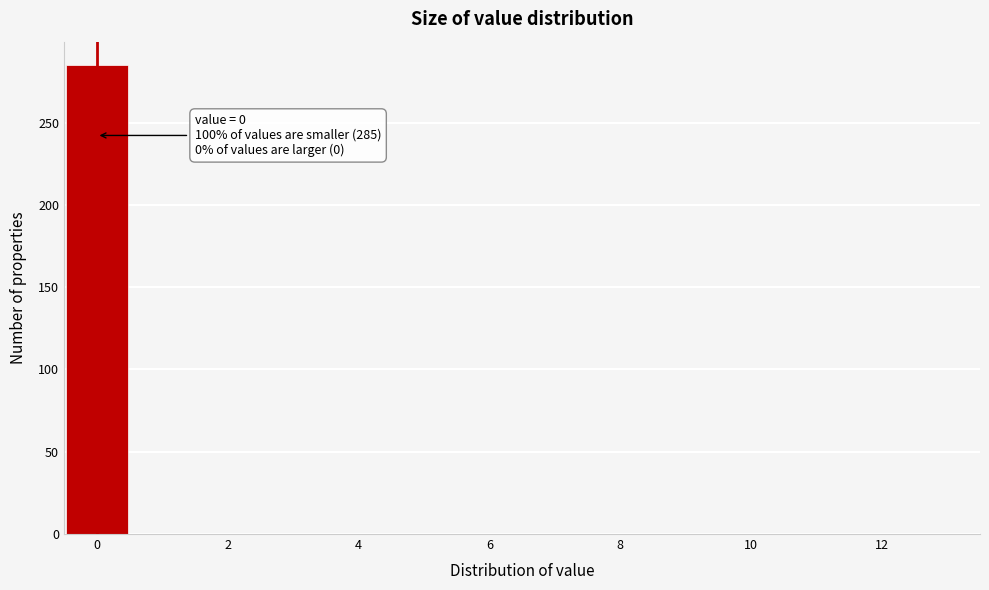

Which range on the x-axis has the tallest bar?

-0.5 to 0.5